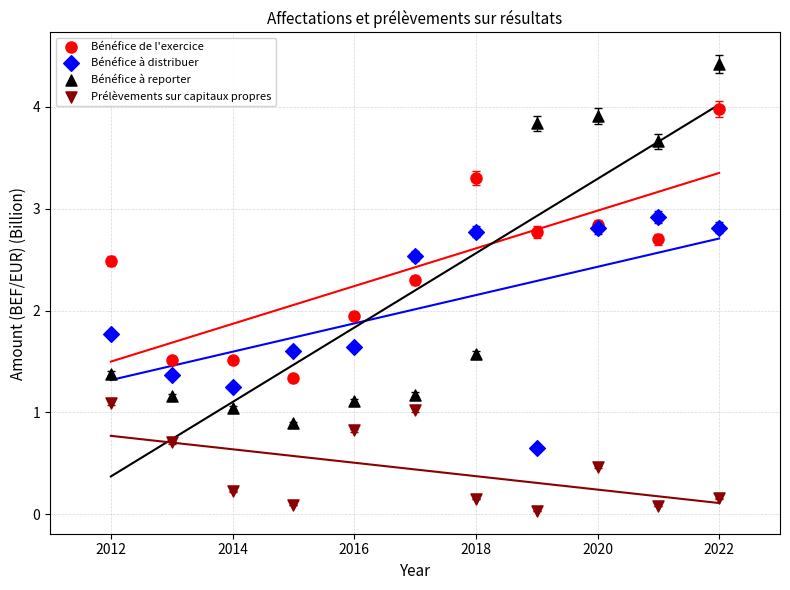

In the Bénéfice de l'exercice series, what Y value is closest to 2?

1.9